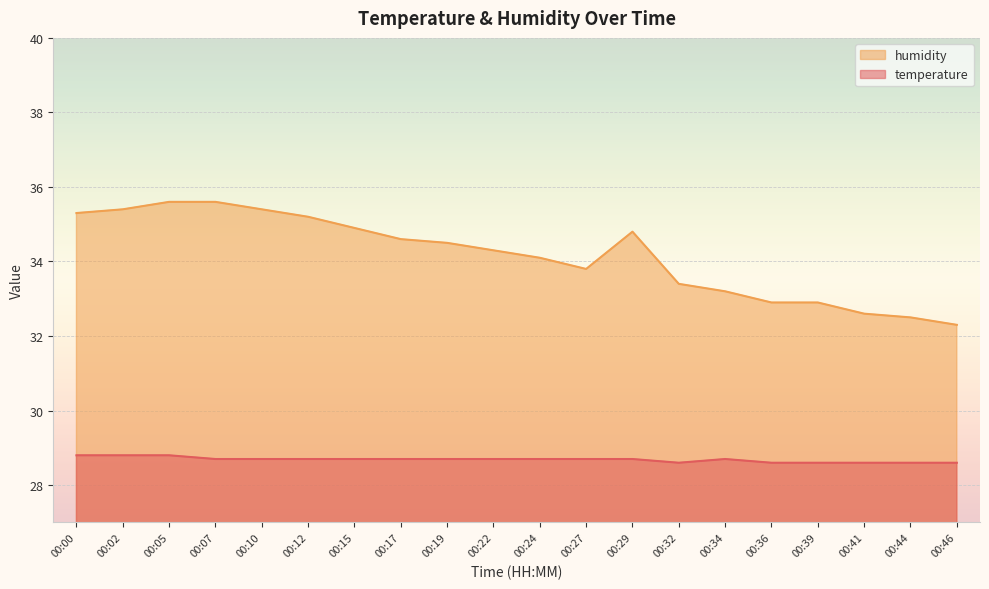

Reading left to right, what are all the values shown in this chart?

temperature: 00:00=28.8	00:02=28.8	00:05=28.8	00:07=28.7	00:10=28.7	00:12=28.7	00:15=28.7	00:17=28.7	00:19=28.7	00:22=28.7	00:24=28.7	00:27=28.7	00:29=28.7	00:32=28.6	00:34=28.7	00:36=28.6	00:39=28.6	00:41=28.6	00:44=28.6	00:46=28.6
humidity: 00:00=35.3	00:02=35.4	00:05=35.6	00:07=35.6	00:10=35.4	00:12=35.2	00:15=34.9	00:17=34.6	00:19=34.5	00:22=34.3	00:24=34.1	00:27=33.8	00:29=34.8	00:32=33.4	00:34=33.2	00:36=32.9	00:39=32.9	00:41=32.6	00:44=32.5	00:46=32.3